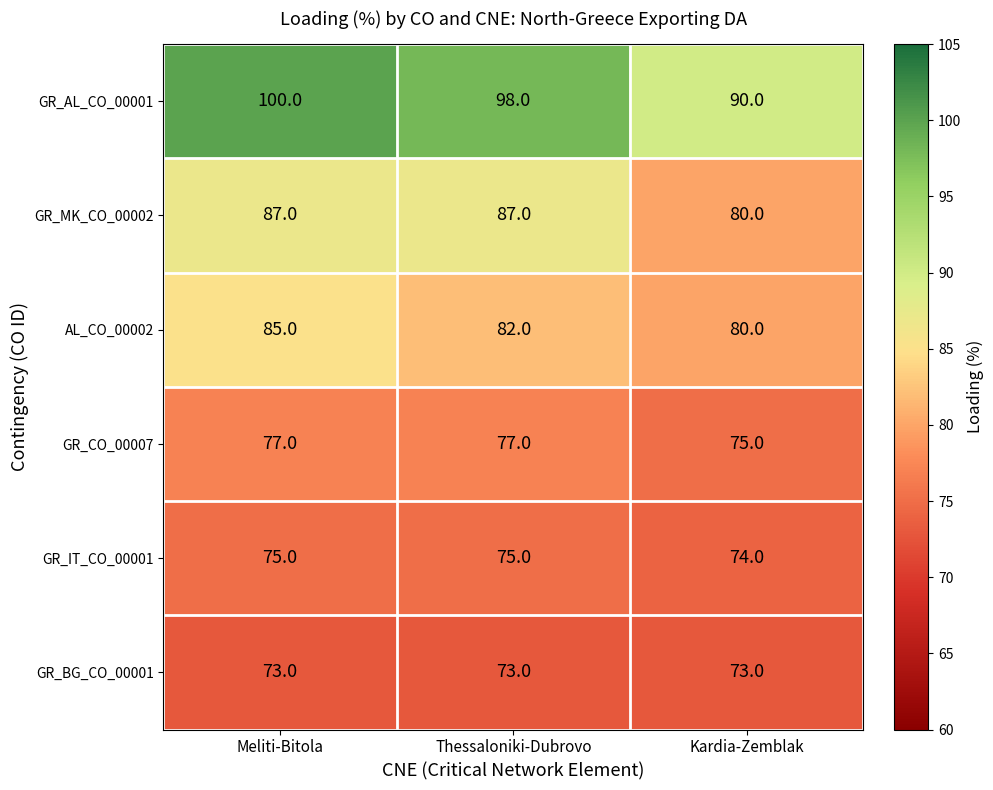

Which series has the largest total across all categories?

GR_AL_CO_00001